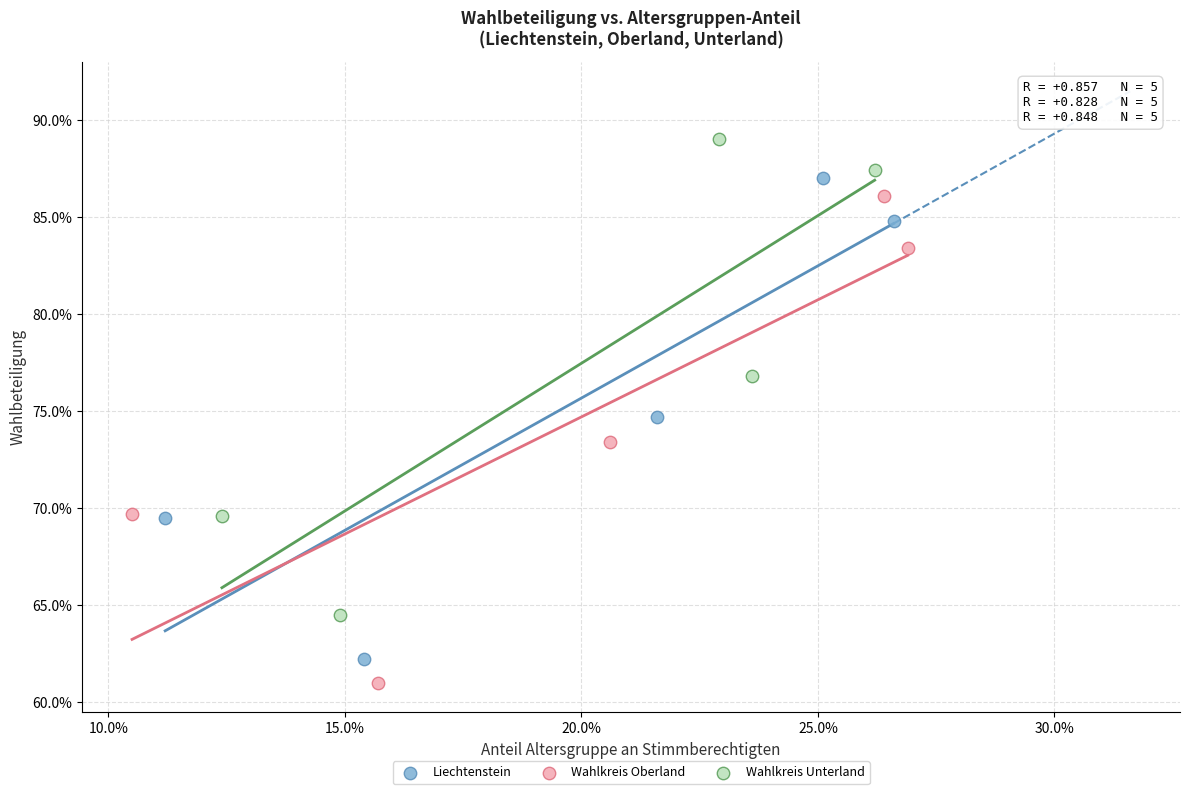

Which series contains the highest Y value?

Wahlkreis Unterland